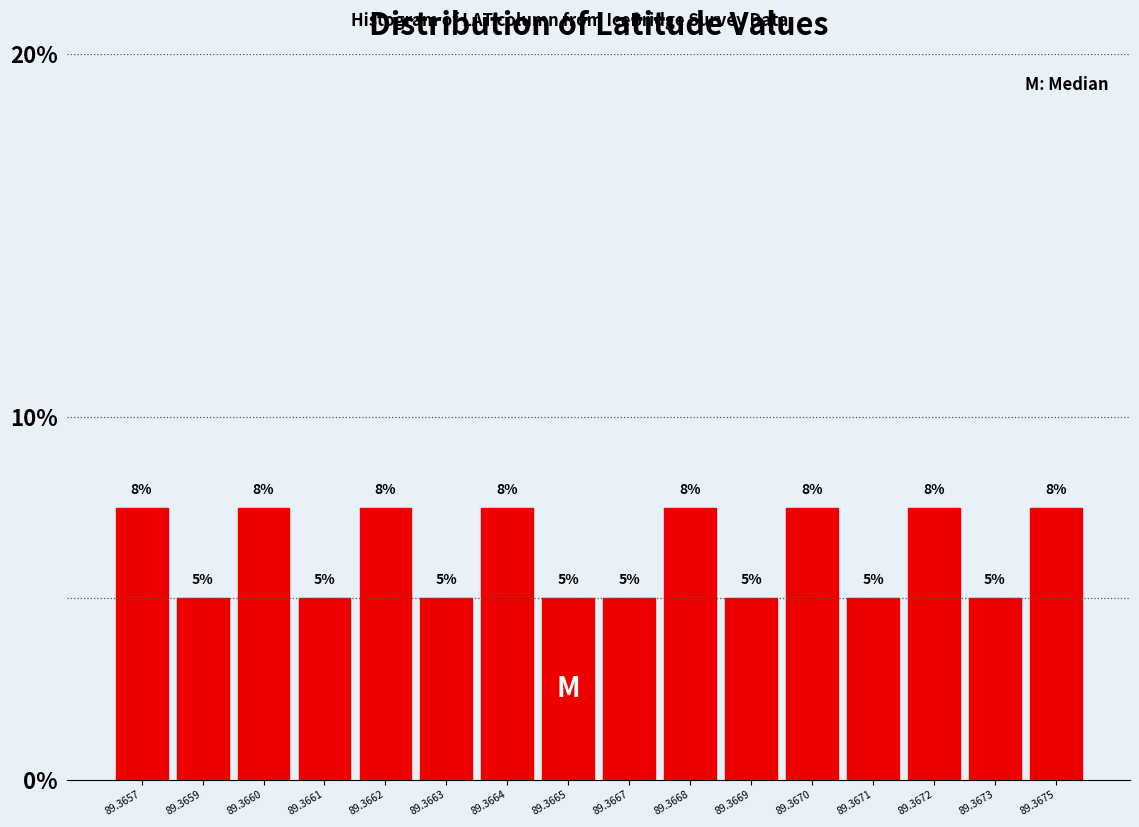

Is it true that the value at 89.3668 is 10.8?

False